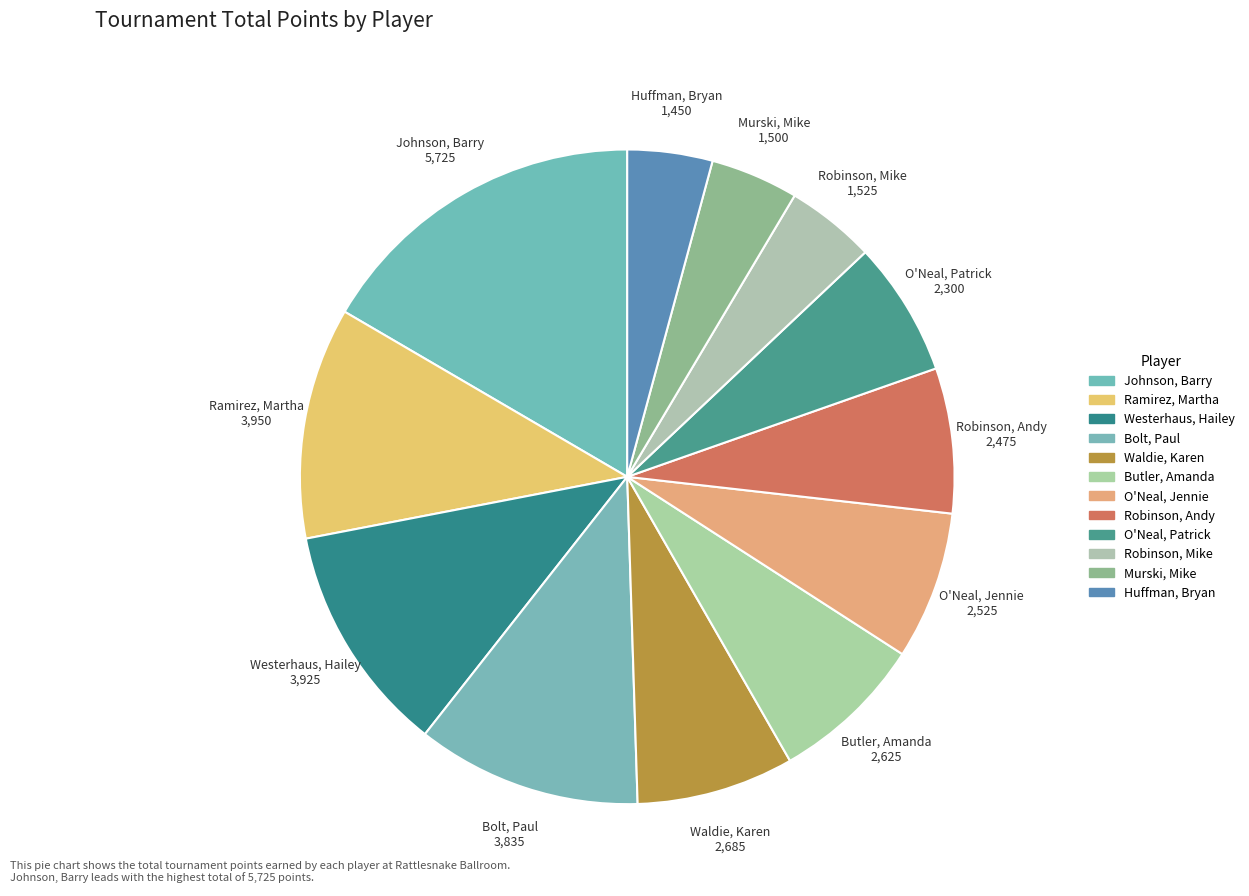

The O'Neal, Jennie slice represents 7% of the pie. True or false?

True